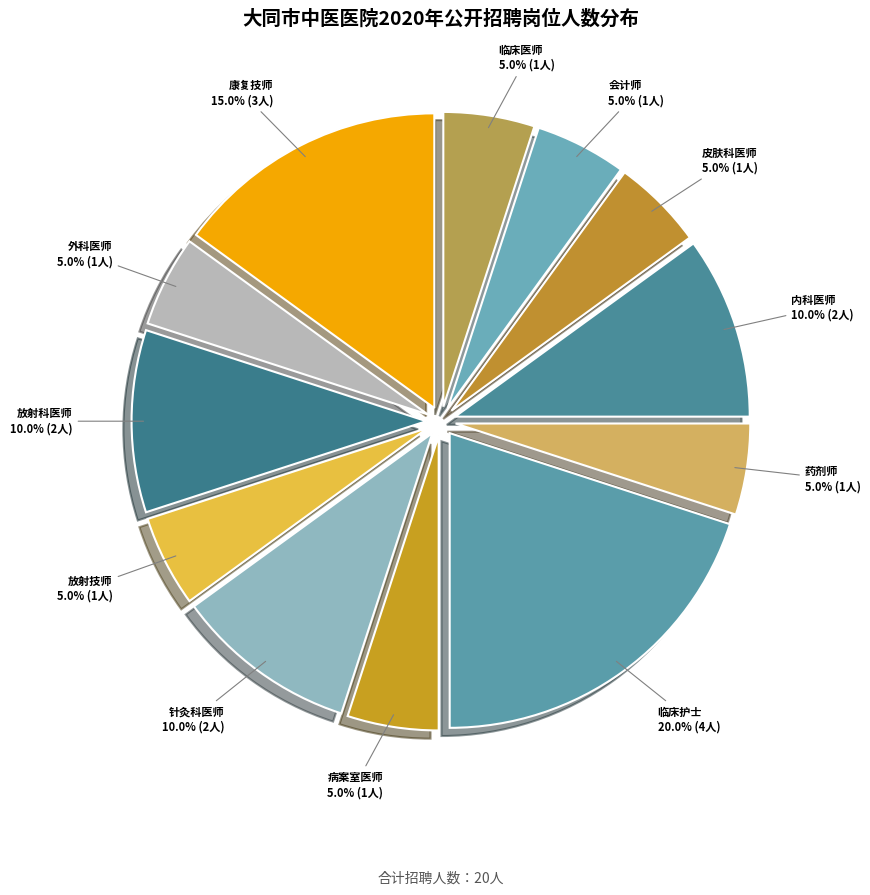

What is the ratio of the value at 内科医师 to the value at 药剂师?

2.0